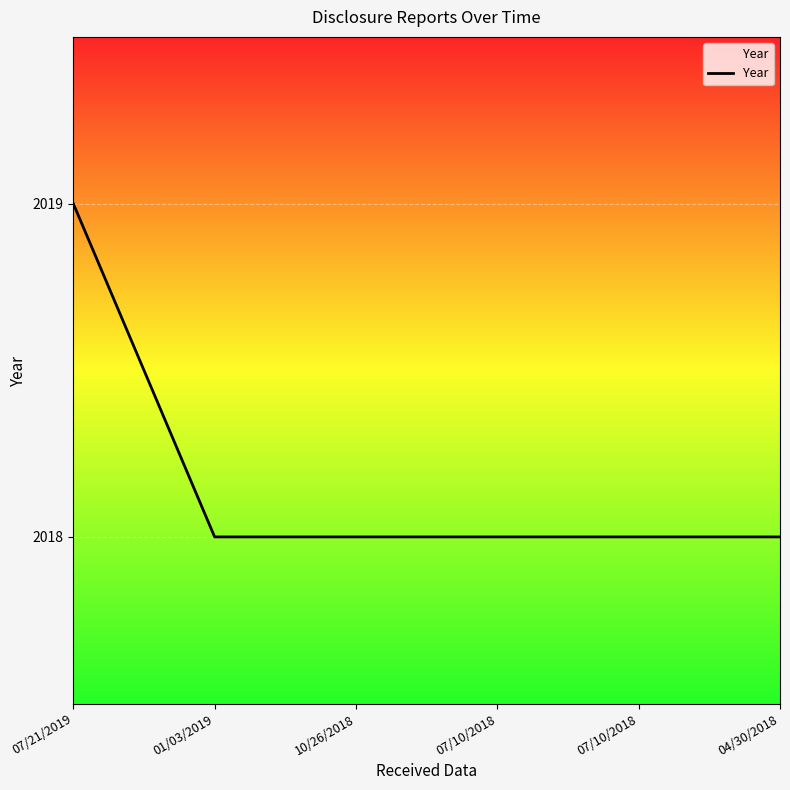

Does the chart display data point markers on the line(s)?

No